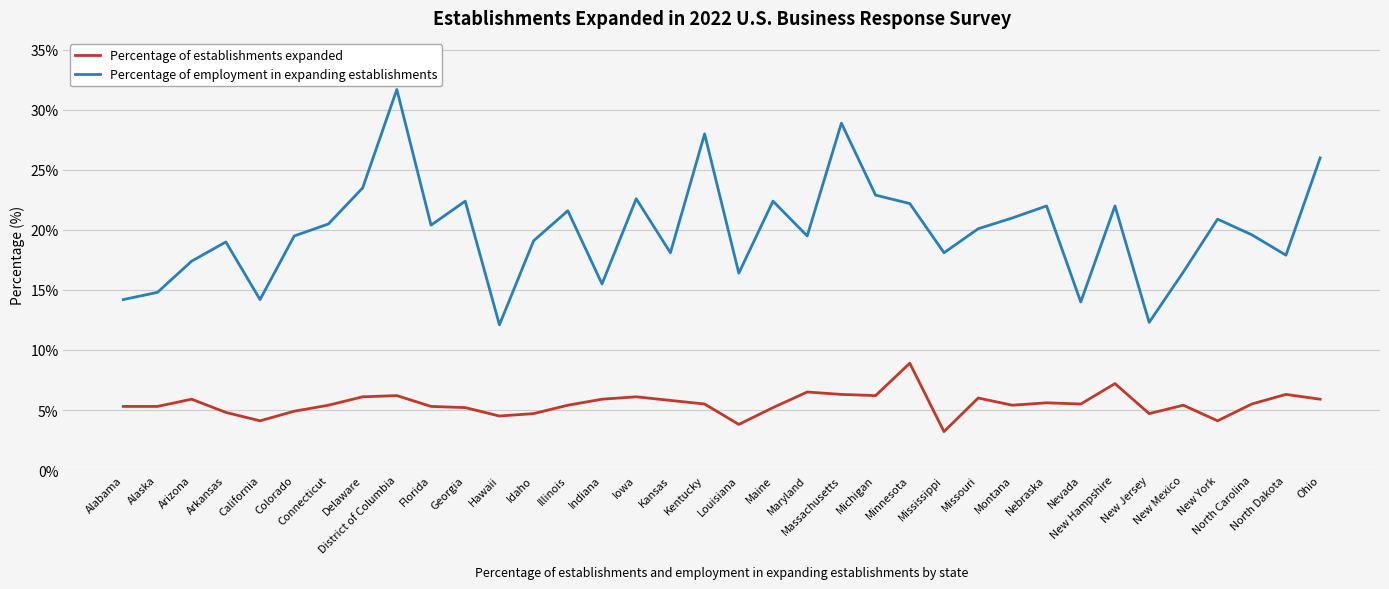

Which category has the highest value in the Percentage of establishments expanded series?

Minnesota